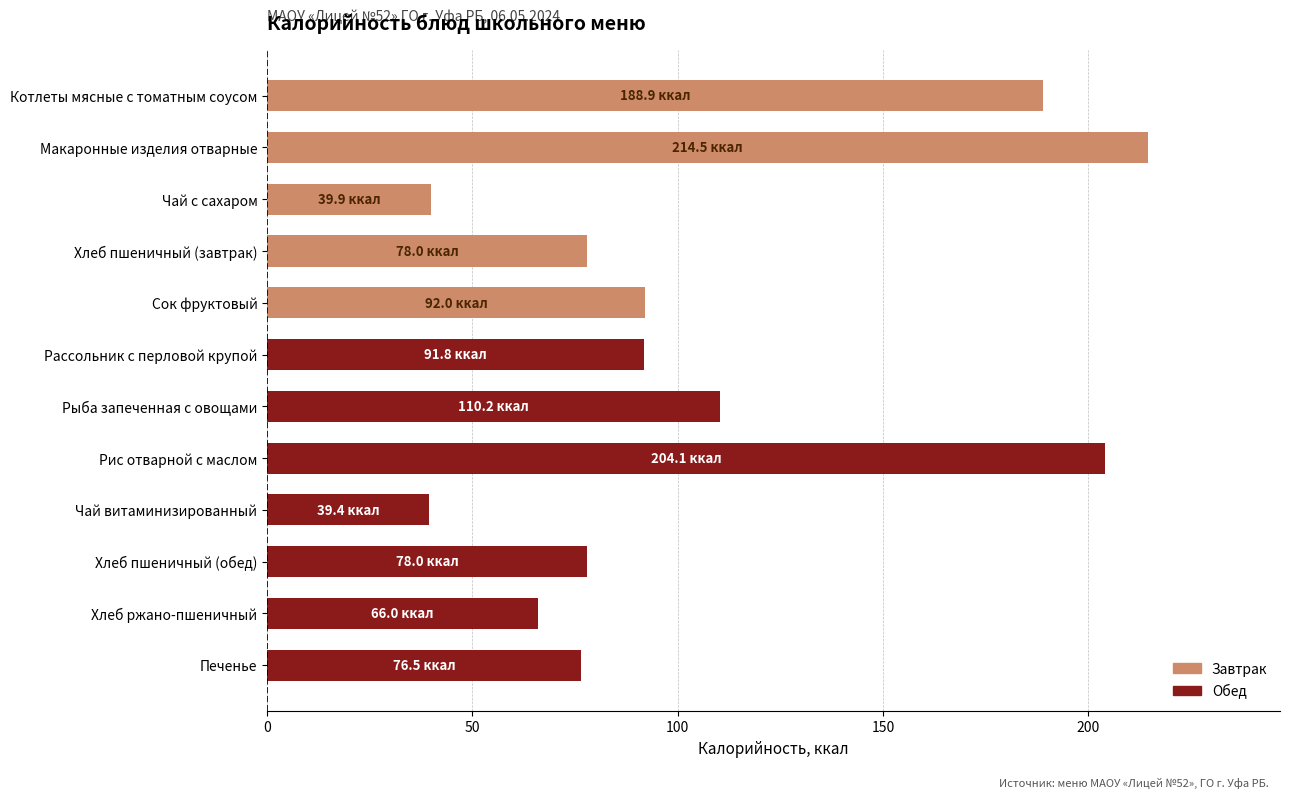

What value does the data have at Печенье?

76.5